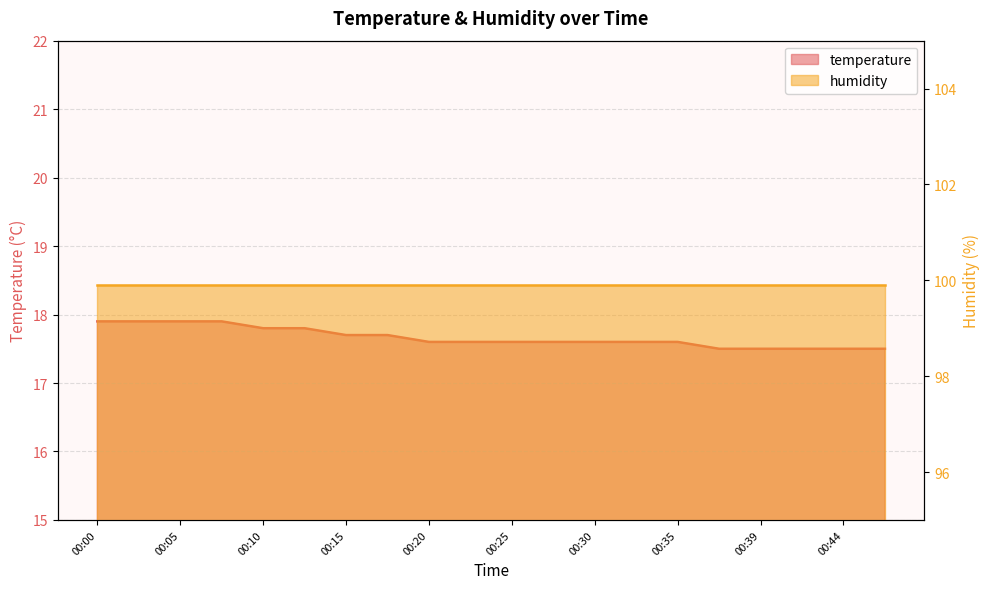

Which category has the lowest value across all series?

00:37